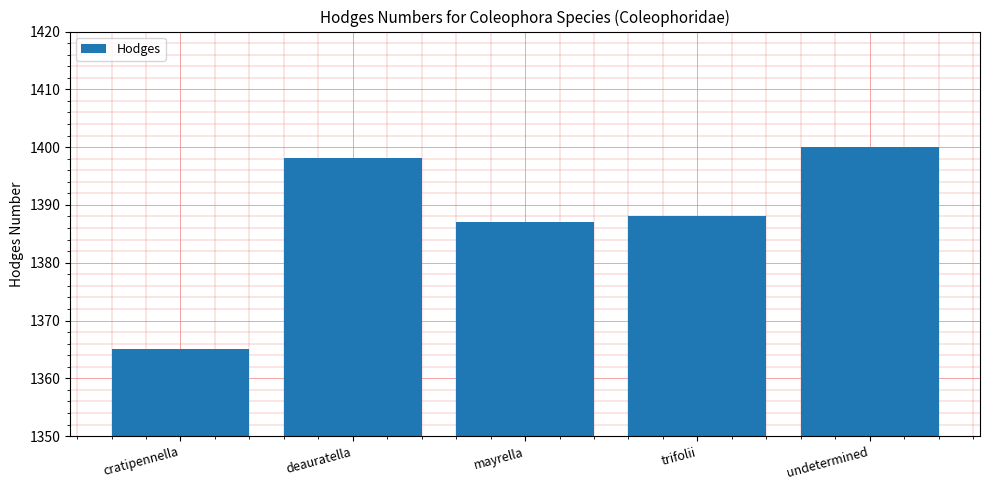

Is it true that the value at undetermined is 452.0?

False